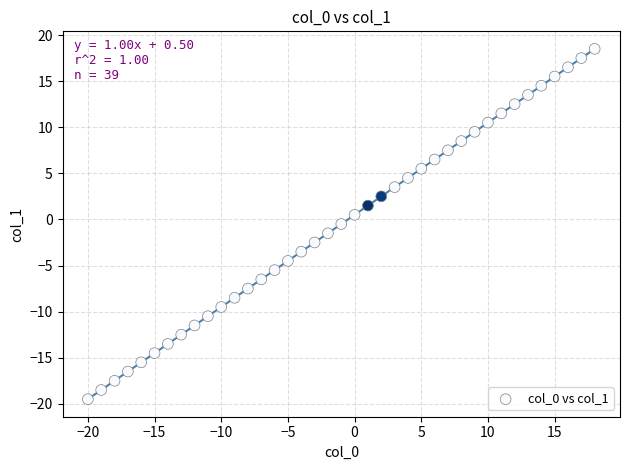

What is the range of X values (max minus min)?

38.0